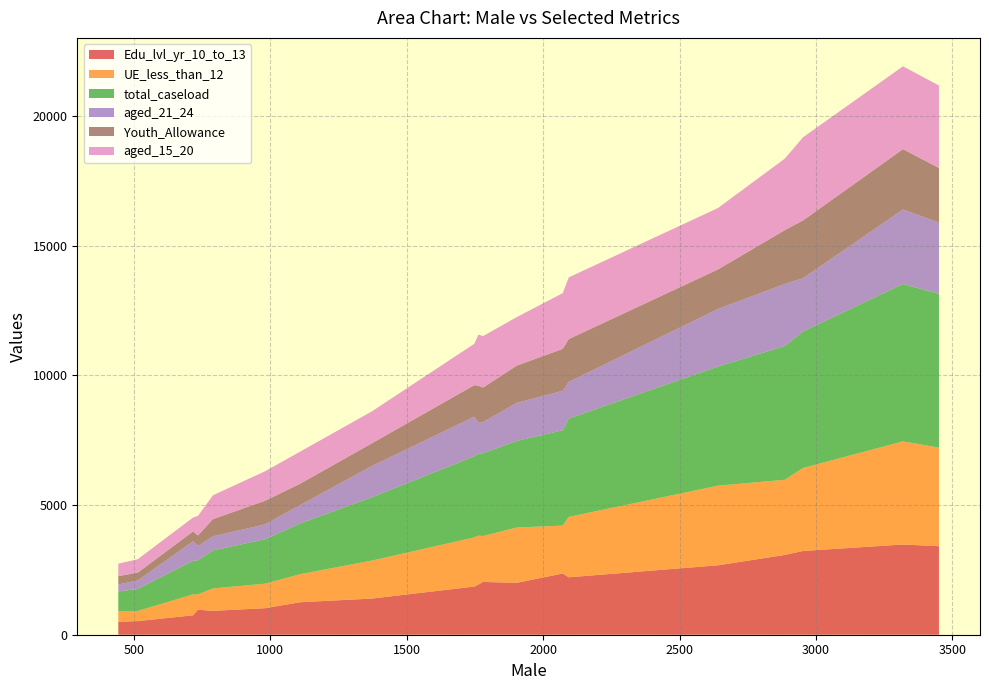

Reading left to right, list all the values displayed in this chart.

Edu_lvl_yr_10_to_13: 717=749	2886=3076	1748=1857	1373=1394	3319=3478	1763=1933	2953=3229	2641=2676	2094=2214	3451=3413	1903=2000	981=1023	2072=2360	1109=1252	735=963	443=496	790=921	514=525	1780=2035
UE_less_than_12: 717=807	2886=2898	1748=1895	1373=1466	3319=3977	1763=1887	2953=3199	2641=3070	2094=2329	3451=3798	1903=2132	981=944	2072=1847	1109=1082	735=595	443=419	790=864	514=391	1780=1770
total_caseload: 717=1293	2886=5153	1748=3125	1373=2440	3319=6065	1763=3161	2953=5263	2641=4591	2094=3791	3451=5929	1903=3338	981=1713	2072=3674	1109=1951	735=1310	443=752	790=1465	514=846	1780=3189
aged_21_24: 717=755	2886=2396	1748=1530	1373=1208	3319=2871	1763=1188	2953=2056	2641=2222	2094=1412	3451=2750	1903=1467	981=575	2072=1523	1109=712	735=555	443=271	790=545	514=328	1780=1204
Youth_Allowance: 717=376	2886=2074	1748=1215	1373=874	3319=2327	1763=1428	2953=2225	2641=1522	2094=1650	3451=2103	1903=1434	981=909	2072=1614	1109=820	735=402	443=321	790=661	514=301	1780=1329
aged_15_20: 717=538	2886=2757	1748=1595	1373=1232	3319=3194	1763=1973	2953=3207	2641=2369	2094=2379	3451=3179	1903=1871	981=1138	2072=2151	1109=1239	735=755	443=481	790=920	514=518	1780=1985